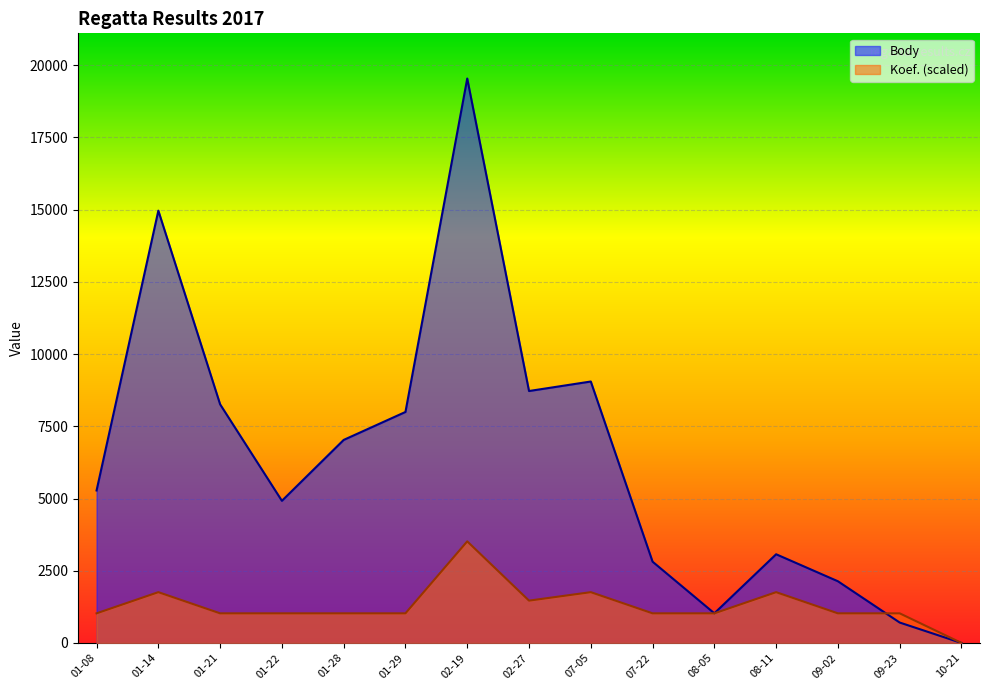

True or false: Body and Koef. cross at least once.

True